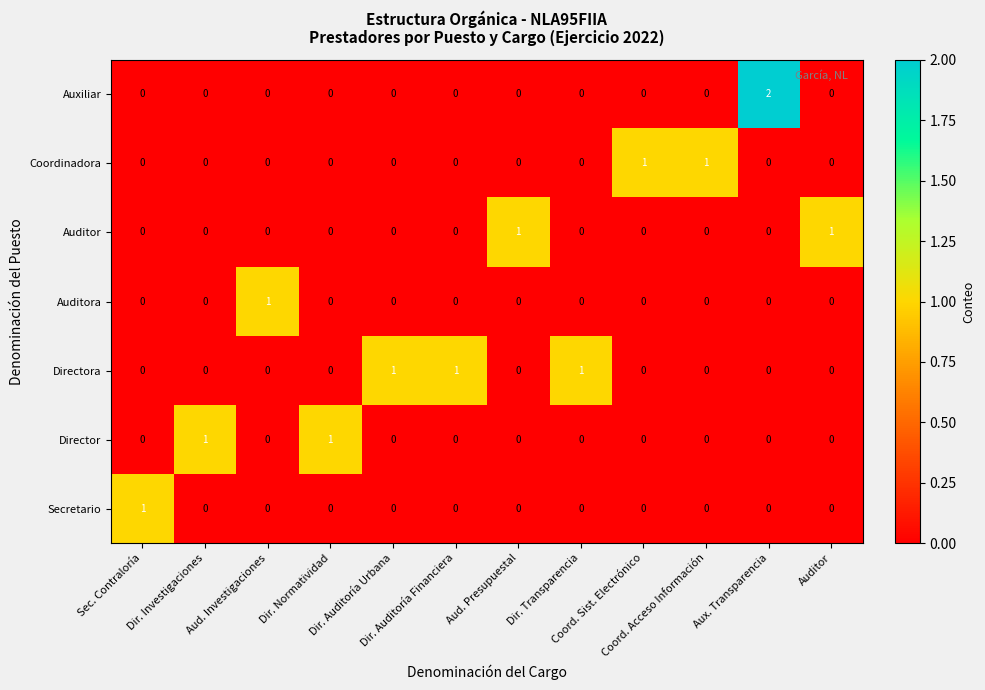

Which series has the largest total across all categories?

Directora